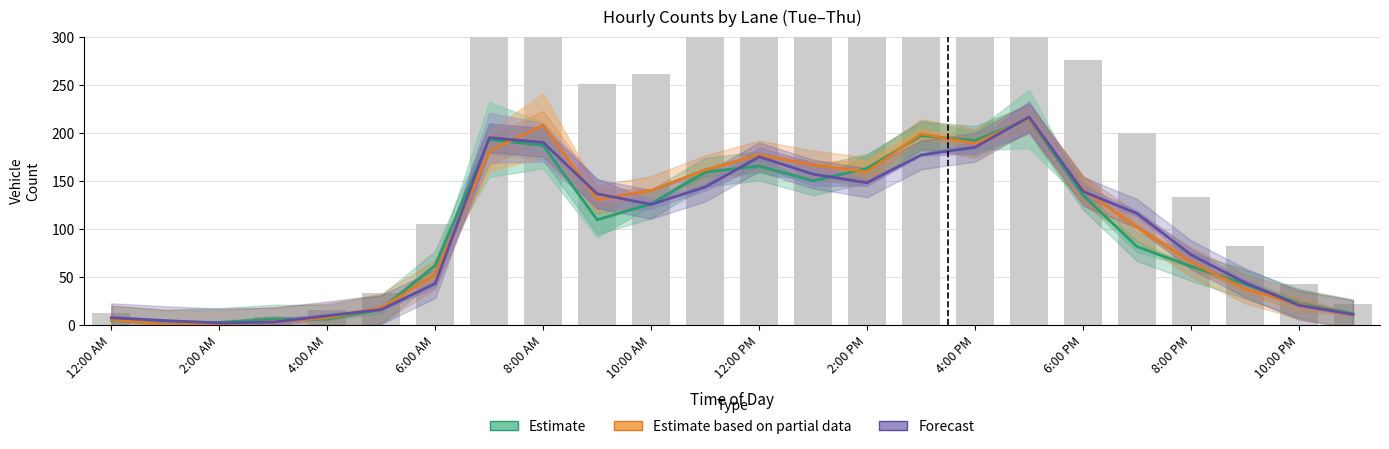

Count the number of categories in the chart.

24